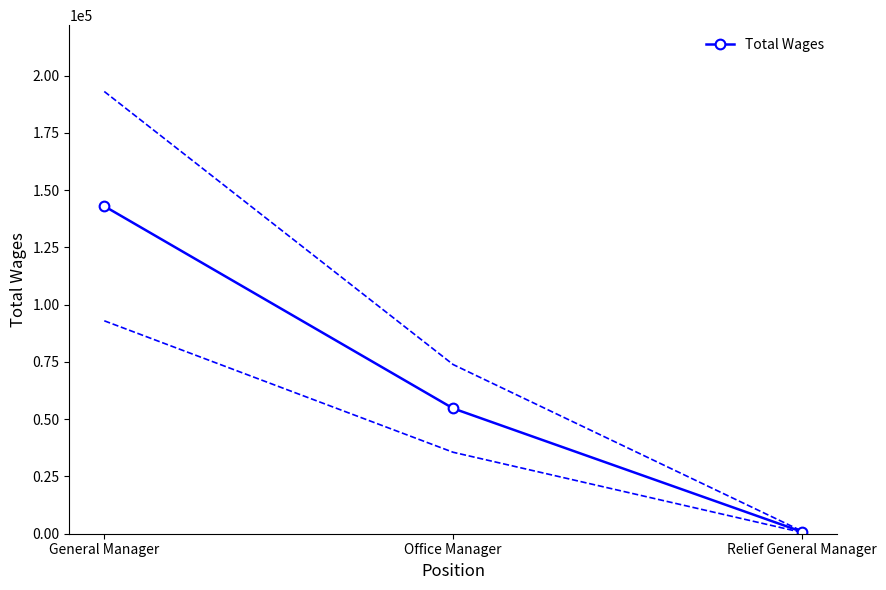

What is the sum of all values?

198571